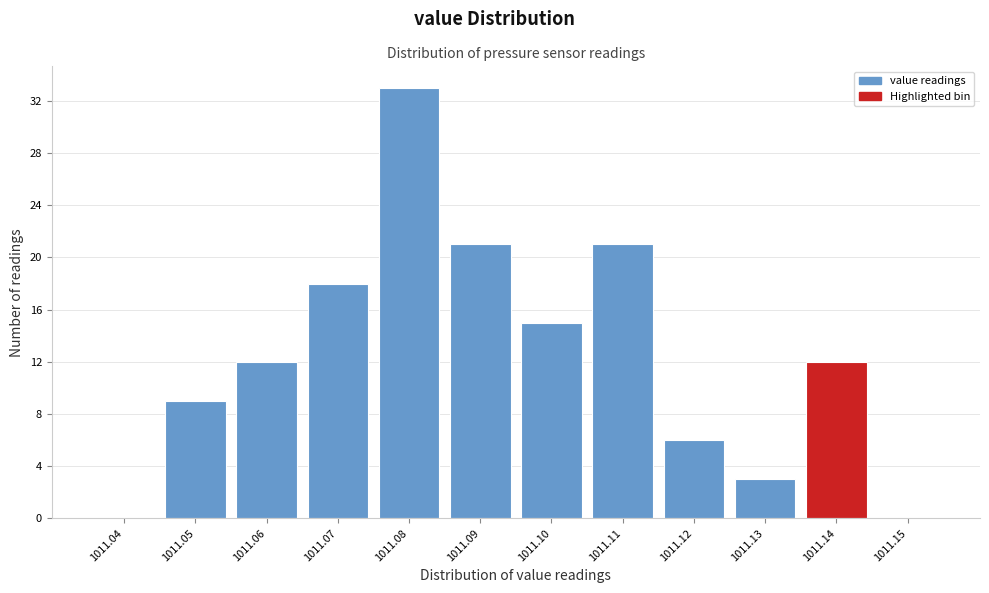

Reading left to right, extract all data points from this chart.

1011.04=0	1011.05=9	1011.06=12	1011.07=18	1011.08=33	1011.09=21	1011.10=15	1011.11=21	1011.12=6	1011.13=3	1011.14=12	1011.15=0